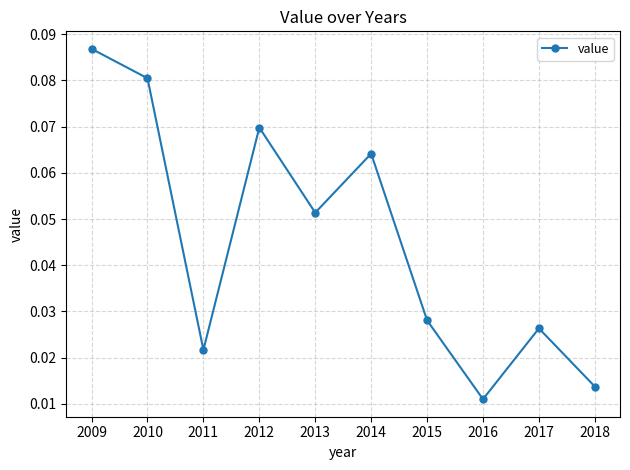

At which category does the chart reach its minimum across all series?

2016